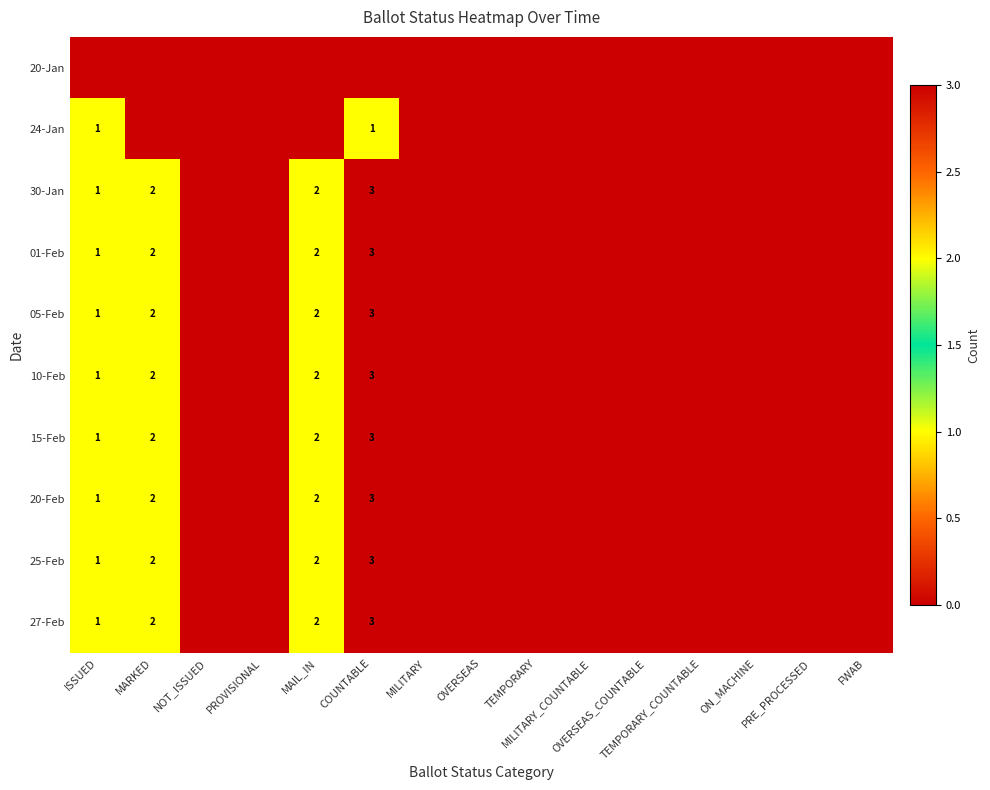

Between MARKED and ISSUED, which is larger?

MARKED